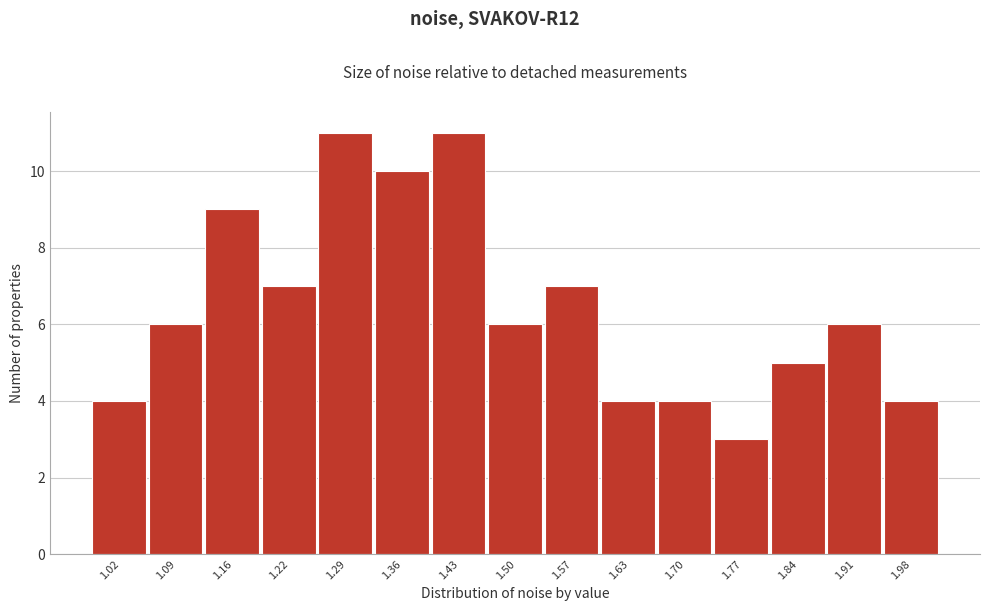

How tall is the bar that spans 0.99 to 1.05 on the x-axis? Neither the bar edges nor the heights are printed on the chart, so give them approximately, as read against the axes.

4